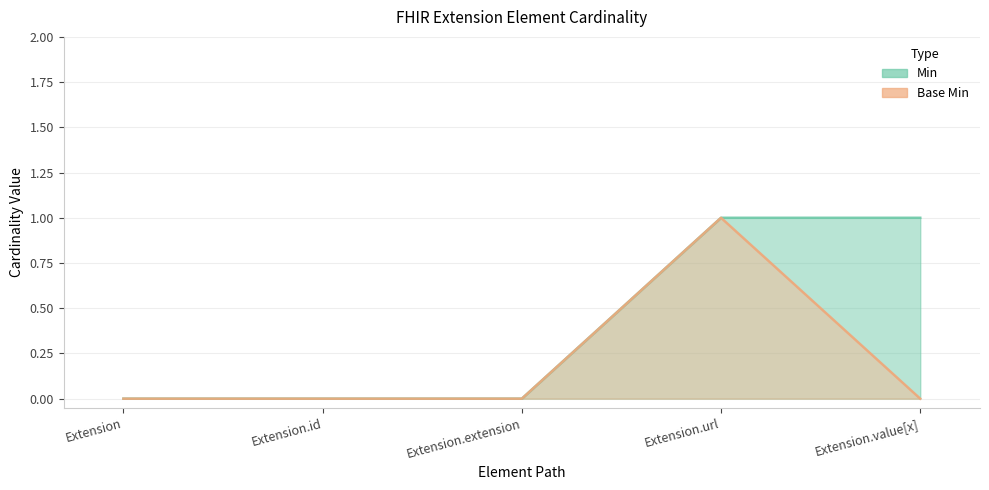

What is the label of the 5th point from the right?

Extension